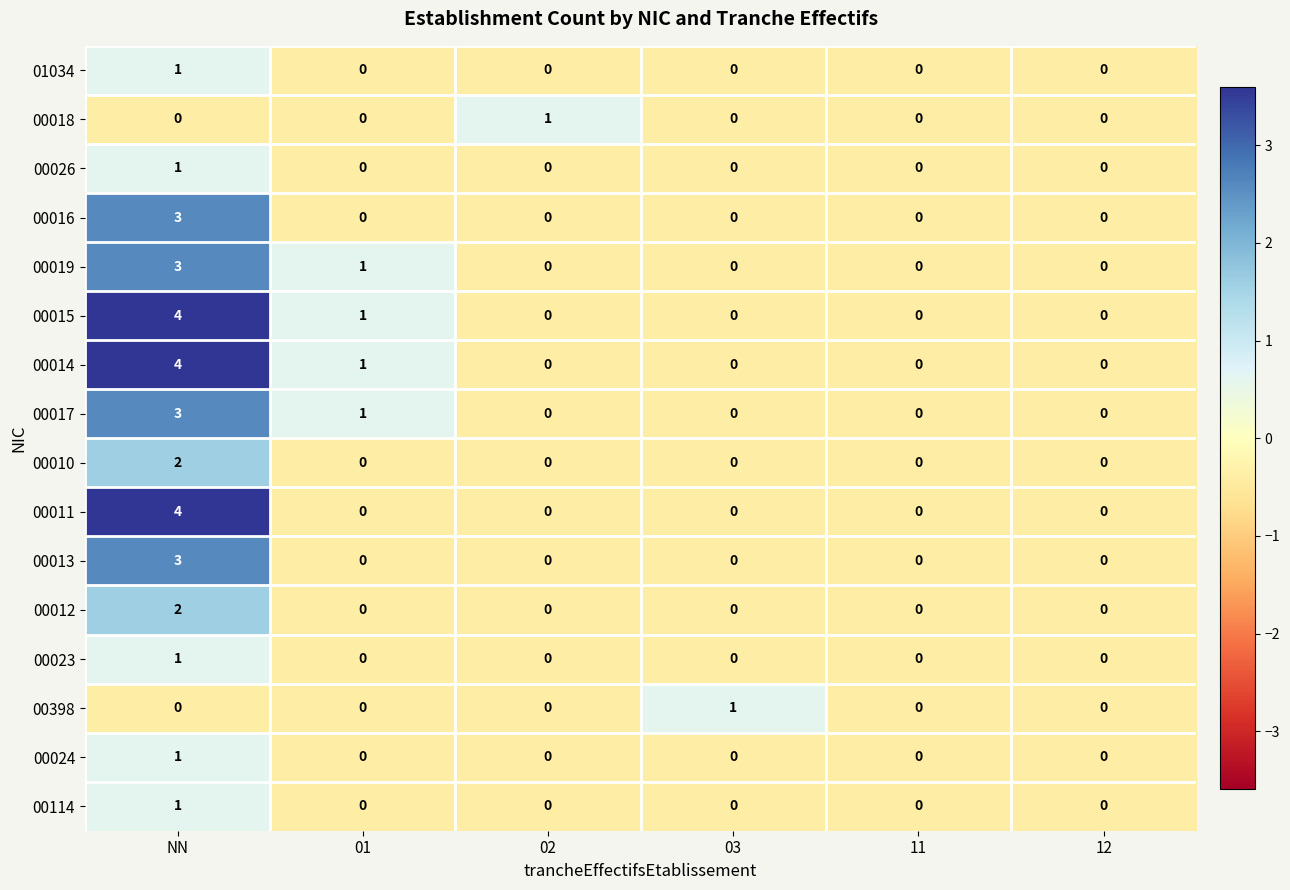

True or false: 00019 has a value of 2 at 02.

False